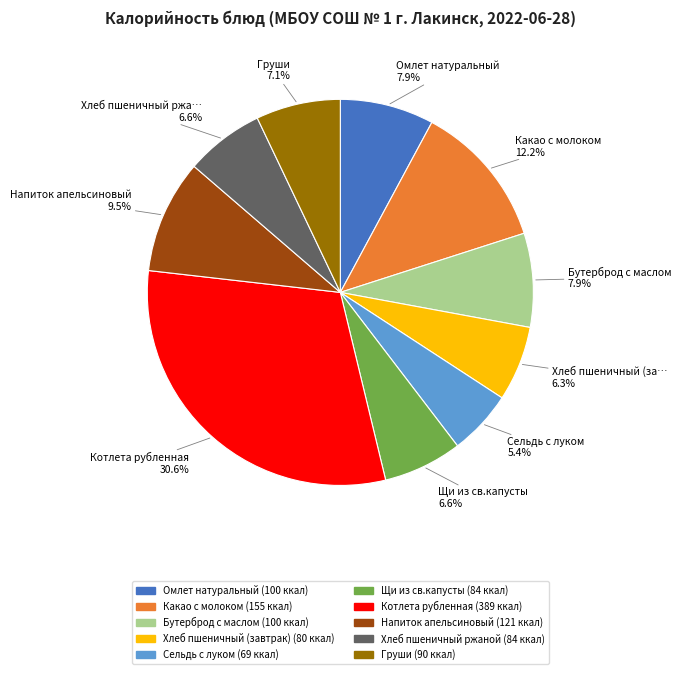

How many segments does this pie chart have?

10